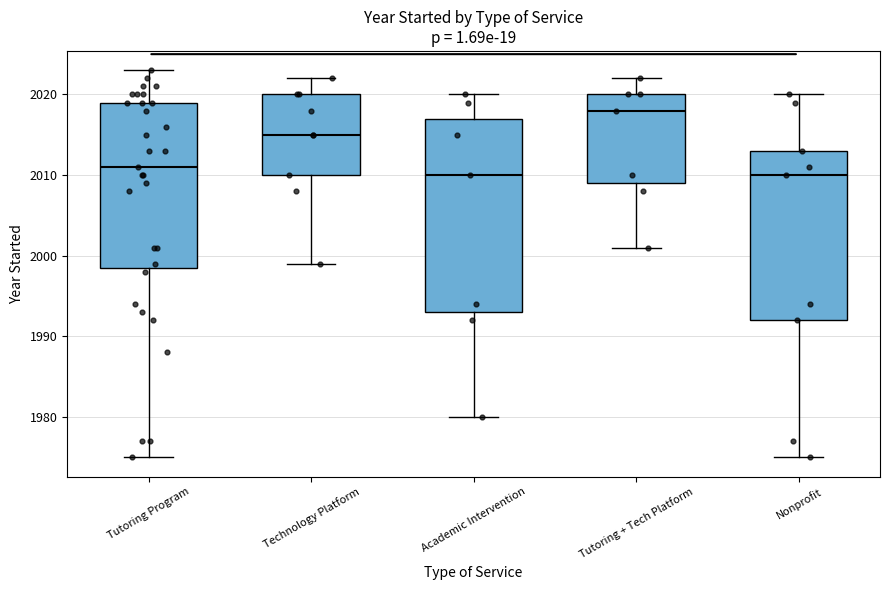

Reading left to right, transcribe this box plot: for each box, give where its median line is, the range the box spans, and where its two whiskers end, as read against the y-axis. The values are not printed on the chart, so give them approximately, as read against the axis.

Tutoring Program: median 2011, box 1999 to 2019, whiskers 1975 to 2023
Technology Platform: median 2015, box 2010 to 2020, whiskers 1999 to 2022
Academic Intervention: median 2010, box 1993 to 2017, whiskers 1980 to 2020
Tutoring + Tech Platform: median 2018, box 2009 to 2020, whiskers 2001 to 2022
Nonprofit: median 2010, box 1992 to 2013, whiskers 1975 to 2020